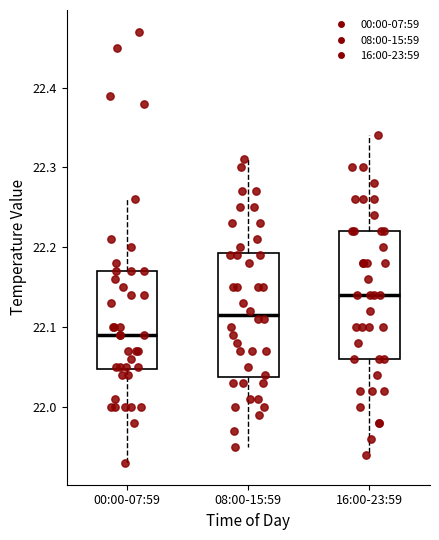

Reading left to right, transcribe this box plot: for each box, give where its median line is, the range the box spans, and where its two whiskers end, as read against the y-axis. The values are not printed on the chart, so give them approximately, as read against the axis.

00:00-07:59: median 22.09, box 22.05 to 22.17, whiskers 21.93 to 22.26
08:00-15:59: median 22.12, box 22.04 to 22.19, whiskers 21.95 to 22.31
16:00-23:59: median 22.14, box 22.06 to 22.22, whiskers 21.94 to 22.34